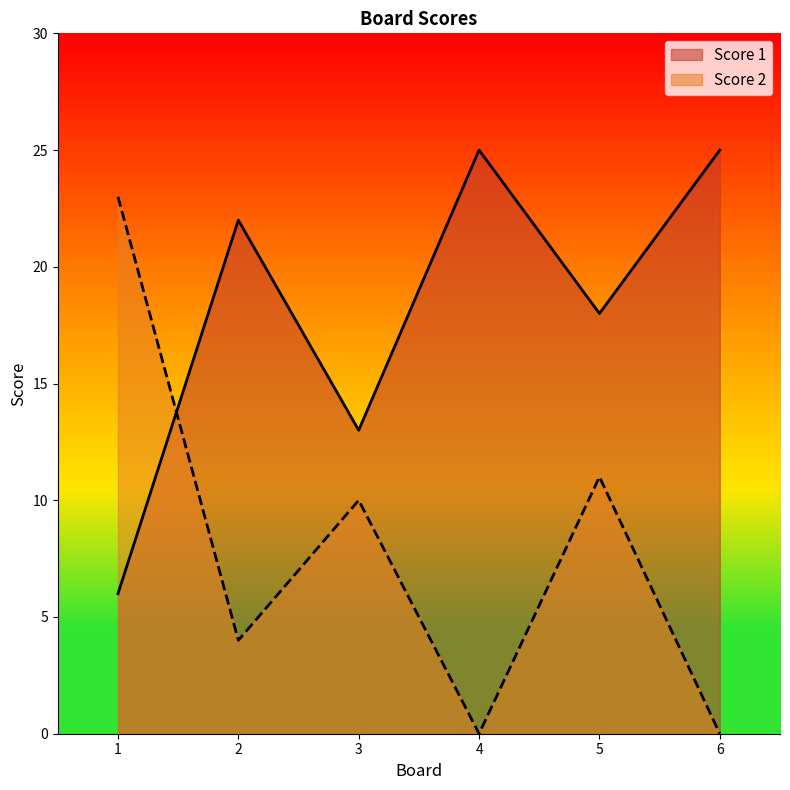

At which category is the sum across all series the highest?

1